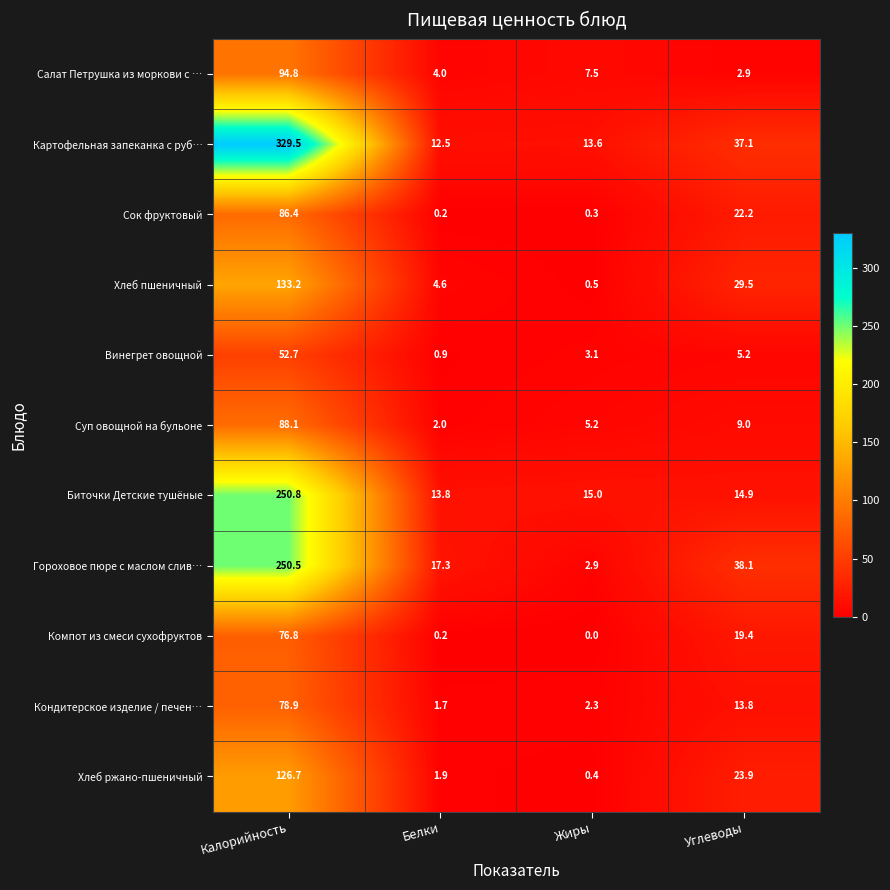

Read the Хлеб ржано-пшеничный value at Калорийность.

126.7